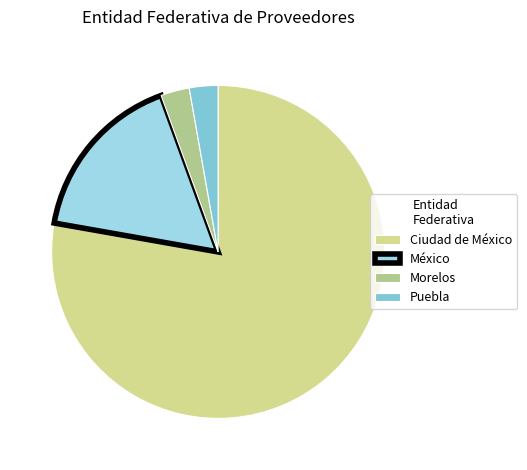

Is there a majority slice in this chart?

Yes